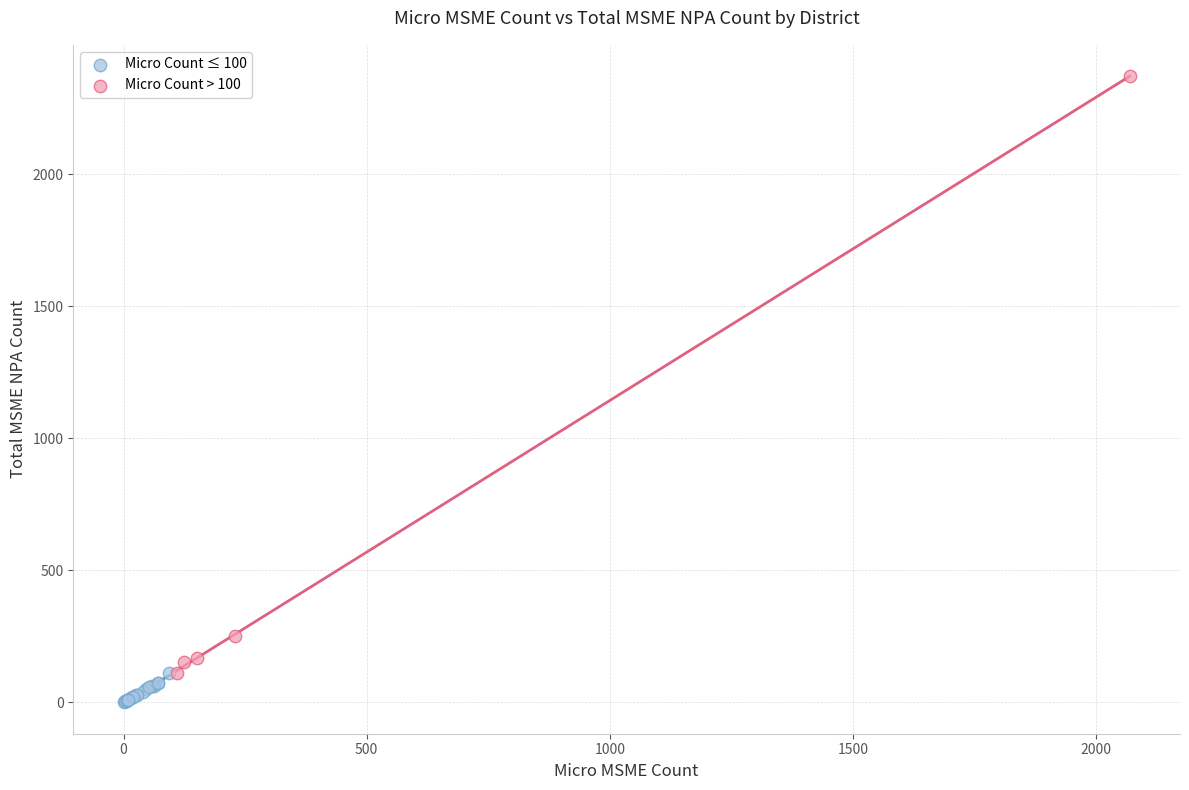

Which series contains the lowest Y value?

Micro Count ≤ 100